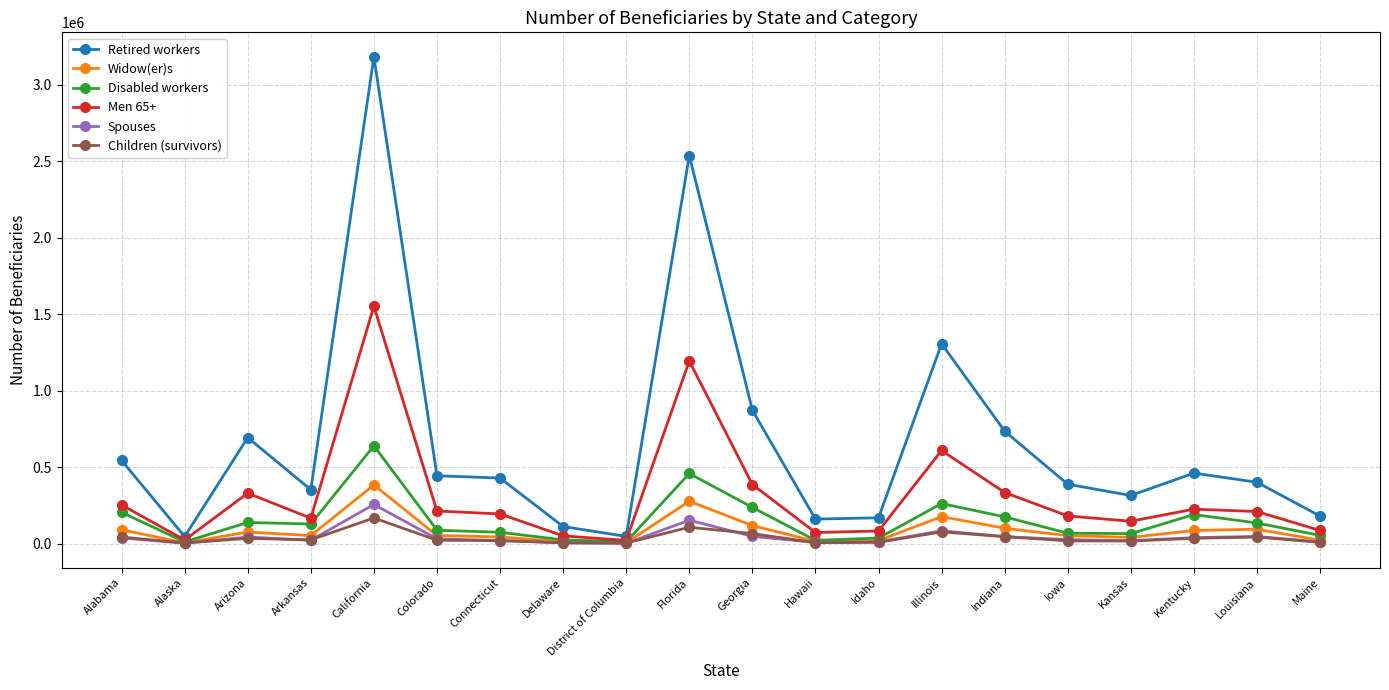

What is the label of the 13th point from the left?

Idaho